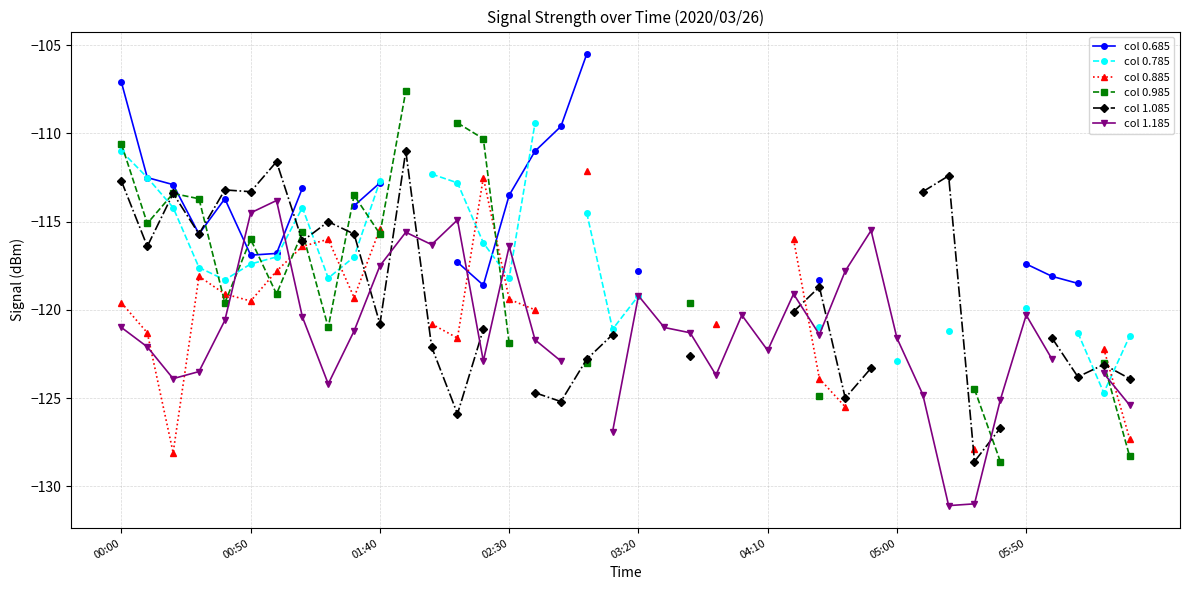

Which series changed the most between 27 and 38?

col 1.085